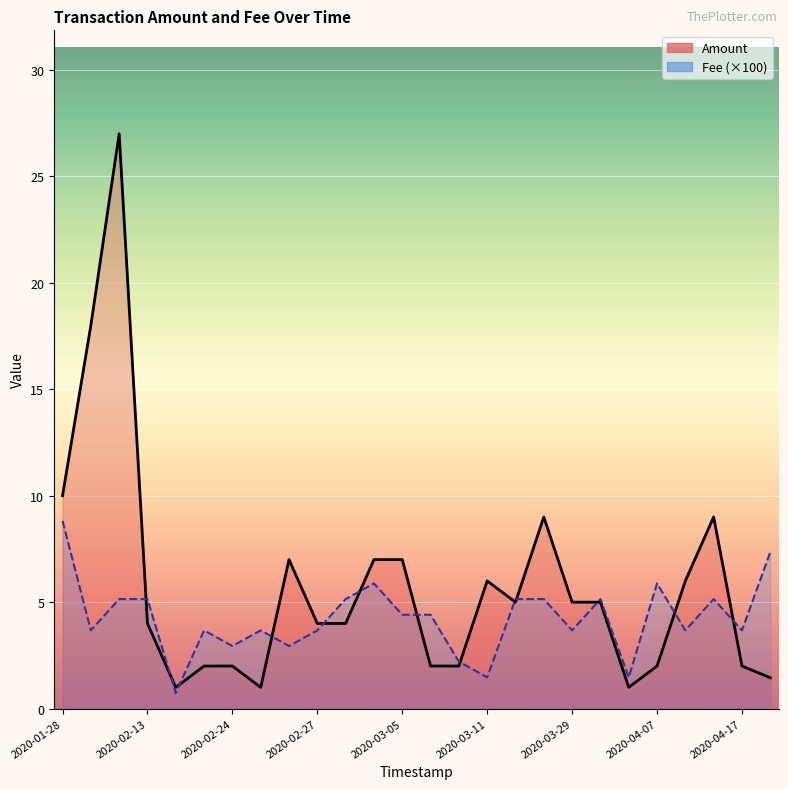

Where does the Amount series first go above 5?

2020-01-28